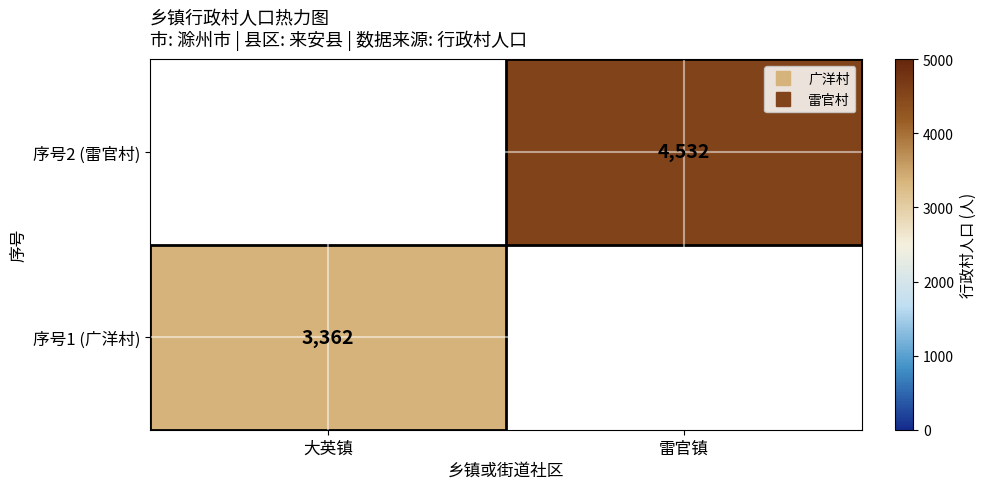

At which label does 序号2 (雷官村) reach its minimum?

大英镇